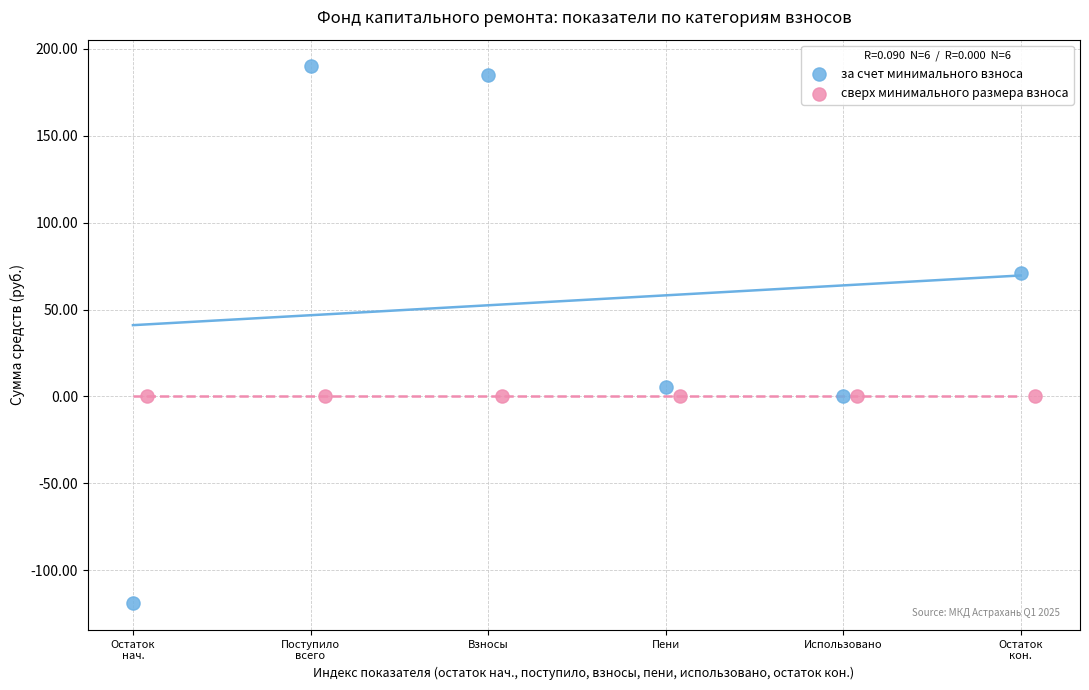

Which series contains the lowest Y value?

за счет минимального взноса